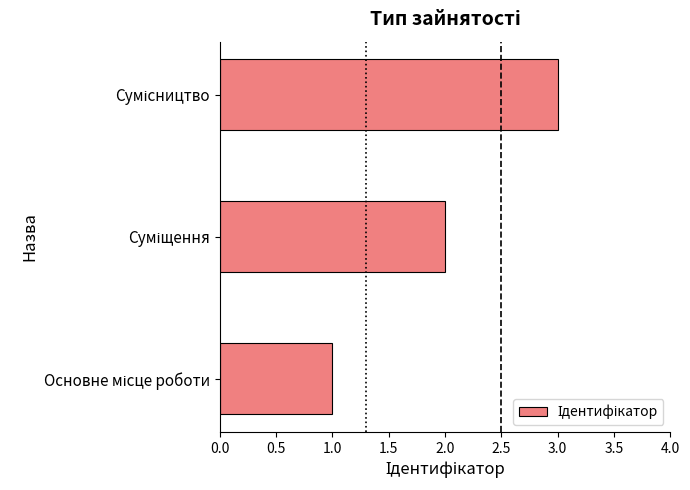

What is the maximum value shown in the chart?

3